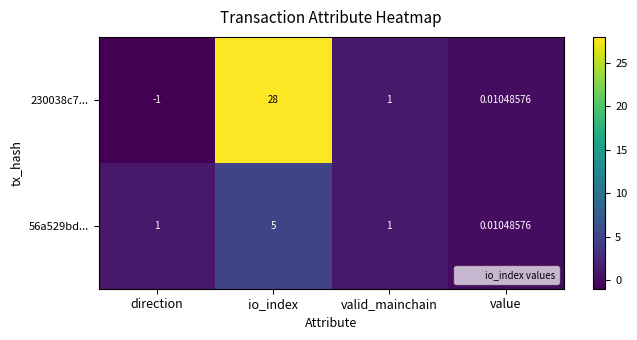

Rank the categories by 230038c7... value from highest to lowest.

io_index, valid_mainchain, value, direction